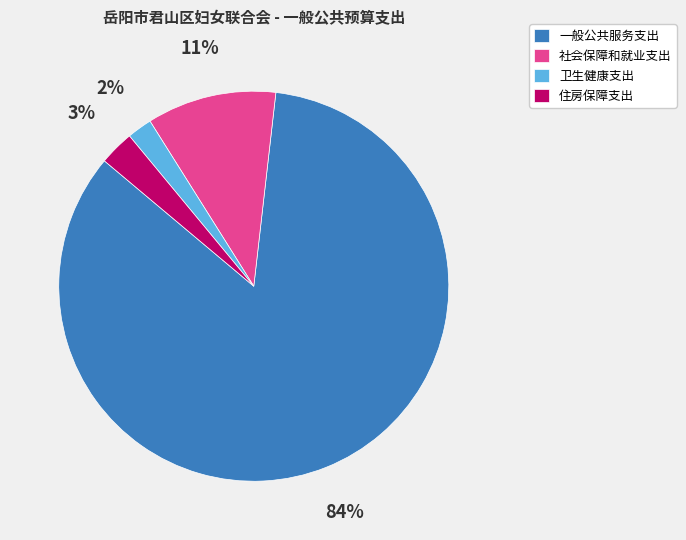

How many segments does this pie chart have?

4